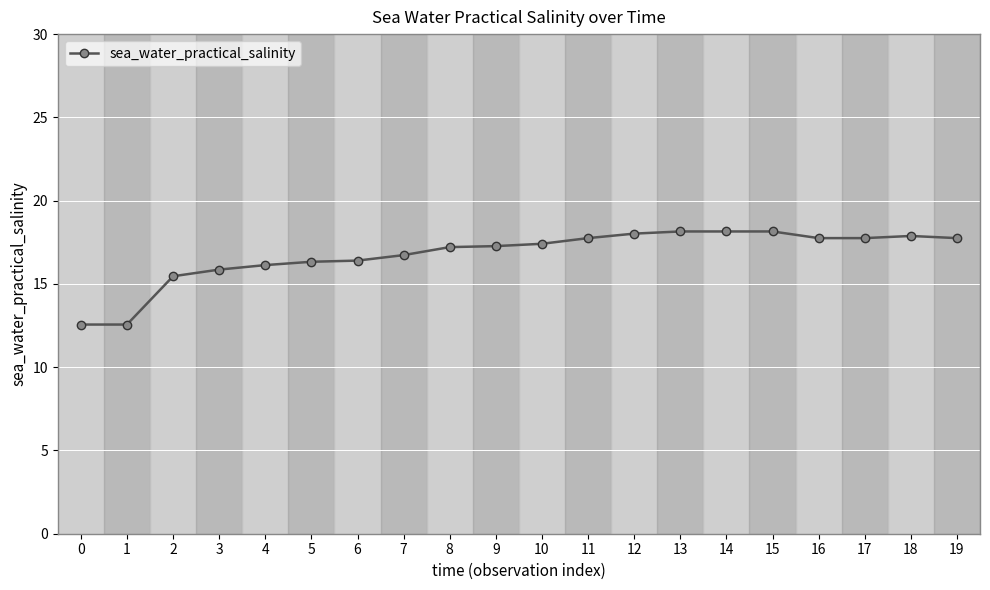

What is the value of the 11th point from the left?

17.4